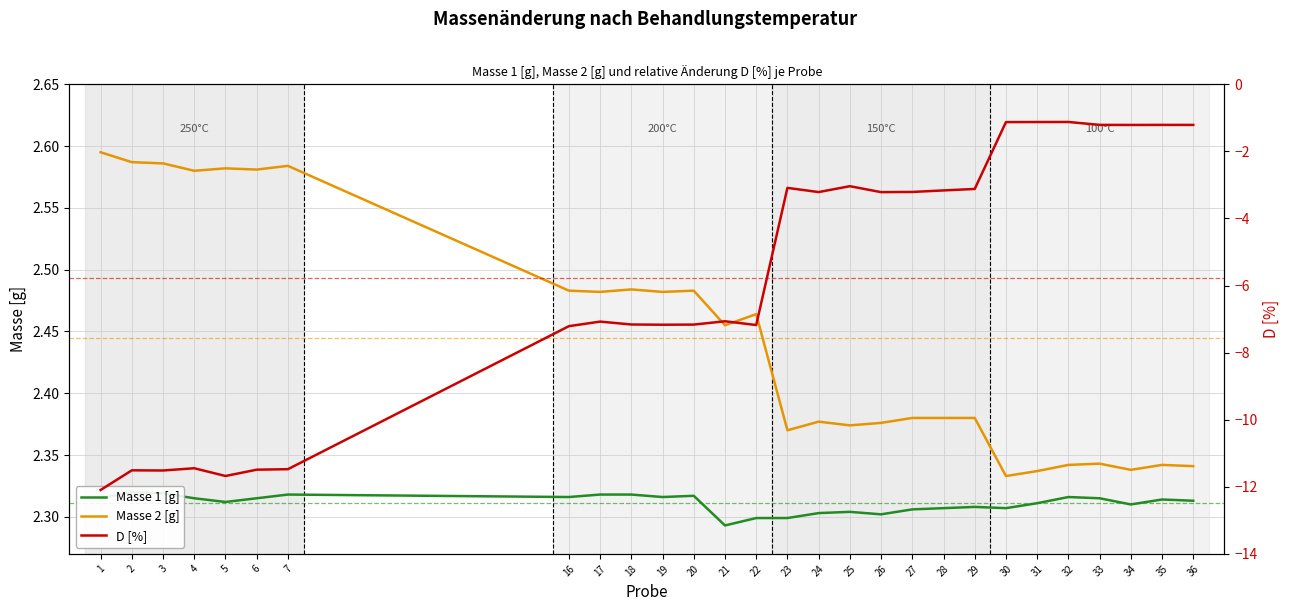

Reading left to right, extract all data points from this chart.

Masse 1 [g]: 1=2.3	2=2.3	3=2.3	4=2.3	5=2.3	6=2.3	7=2.3	16=2.3	17=2.3	18=2.3	19=2.3	20=2.3	21=2.3	22=2.3	23=2.3	24=2.3	25=2.3	26=2.3	27=2.3	28=2.3	29=2.3	30=2.3	31=2.3	32=2.3	33=2.3	34=2.3	35=2.3	36=2.3
Masse 2 [g]: 1=2.6	2=2.6	3=2.6	4=2.6	5=2.6	6=2.6	7=2.6	16=2.5	17=2.5	18=2.5	19=2.5	20=2.5	21=2.5	22=2.5	23=2.4	24=2.4	25=2.4	26=2.4	27=2.4	28=2.4	29=2.4	30=2.3	31=2.3	32=2.3	33=2.3	34=2.3	35=2.3	36=2.3
D [%]: 1=-12.1	2=-11.5	3=-11.5	4=-11.4	5=-11.7	6=-11.5	7=-11.5	16=-7.2	17=-7.1	18=-7.2	19=-7.2	20=-7.2	21=-7.1	22=-7.2	23=-3.1	24=-3.2	25=-3.0	26=-3.2	27=-3.2	28=-3.2	29=-3.1	30=-1.1	31=-1.1	32=-1.1	33=-1.2	34=-1.2	35=-1.2	36=-1.2